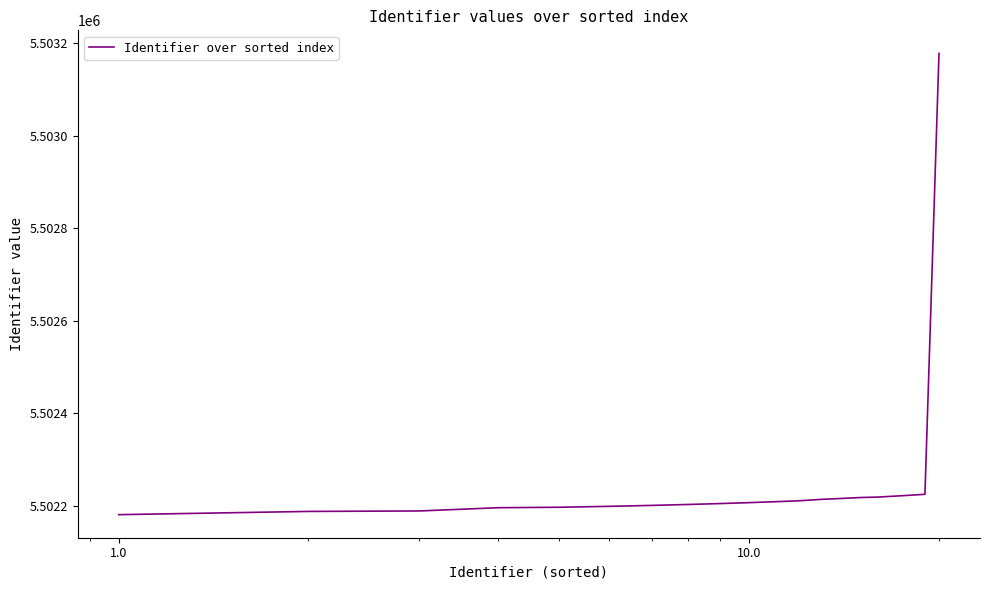

What is the maximum value shown in the chart?

5503178